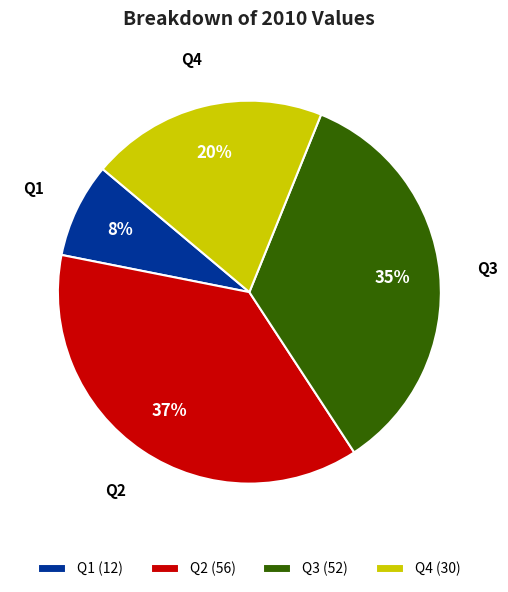

To the nearest percent, what is the combined percentage of Q1 and Q2?

45%